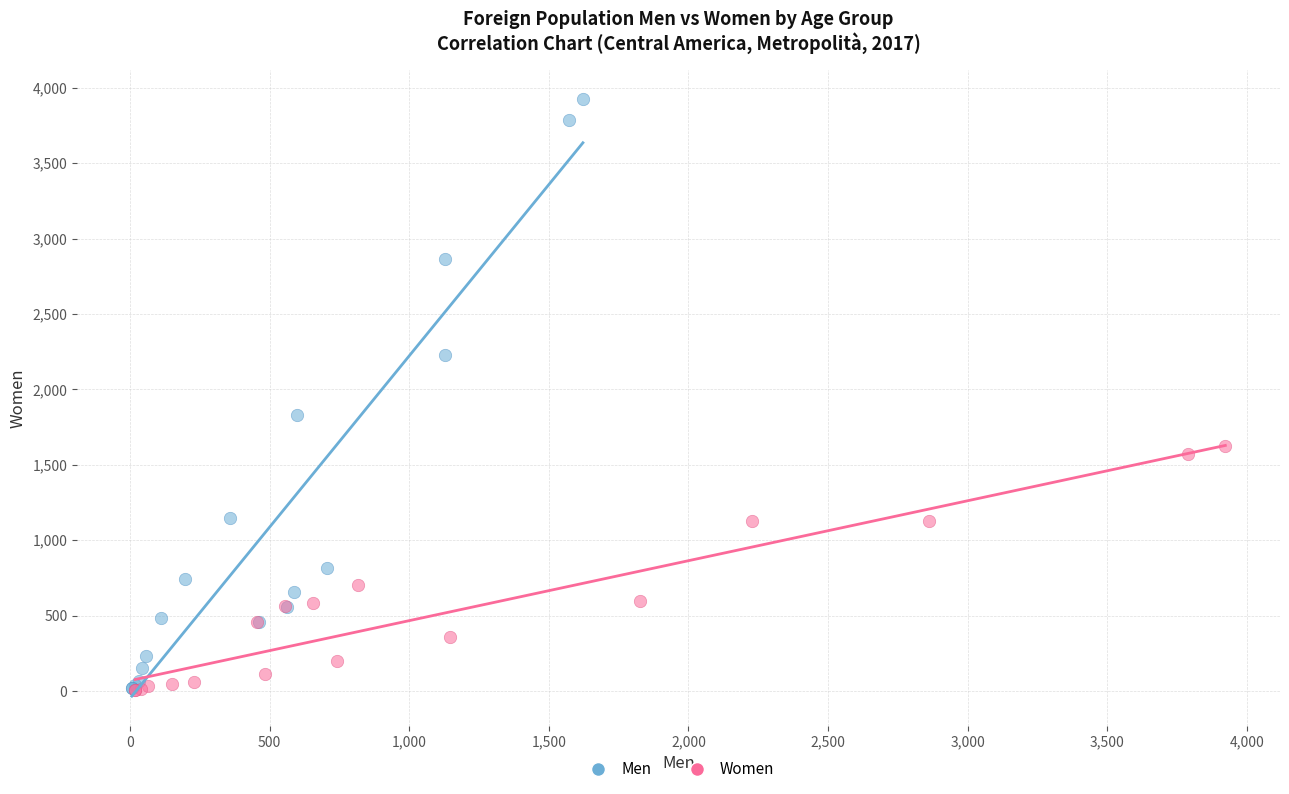

Which series contains the highest Y value?

Men